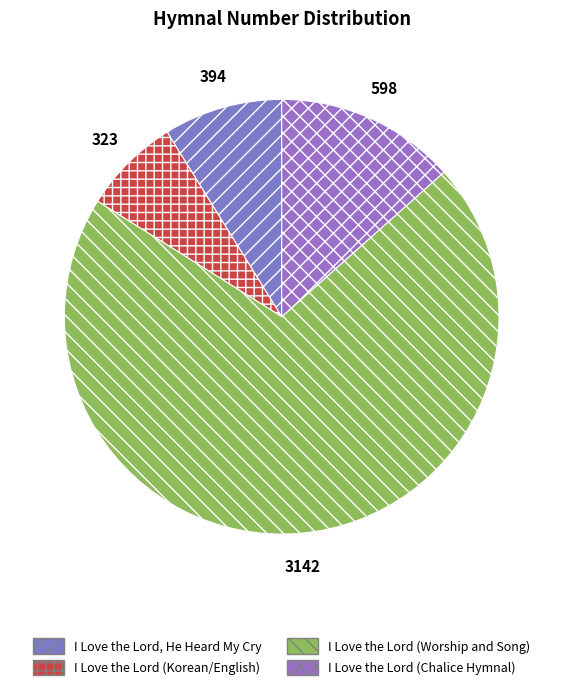

How many slices are in this pie chart?

4